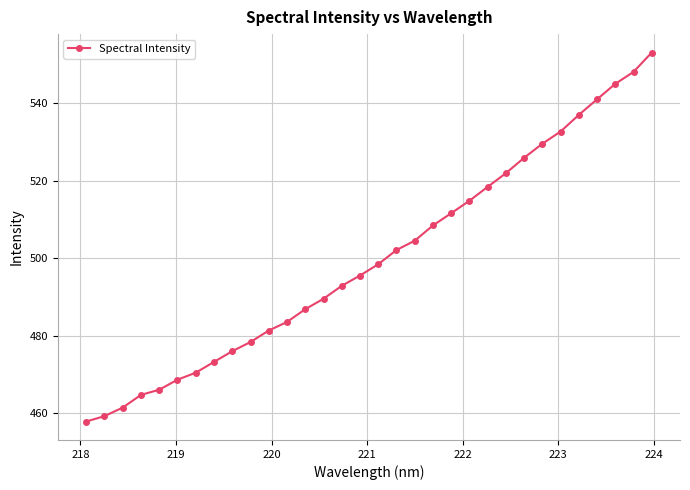

What is the value of the 4th point from the left?

464.7